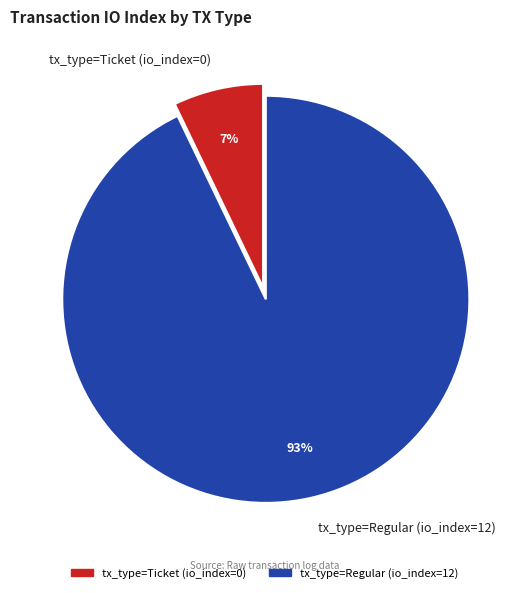

Combined, do tx_type=Regular (io_index=12) and tx_type=Ticket (io_index=0) account for over 50%?

Yes